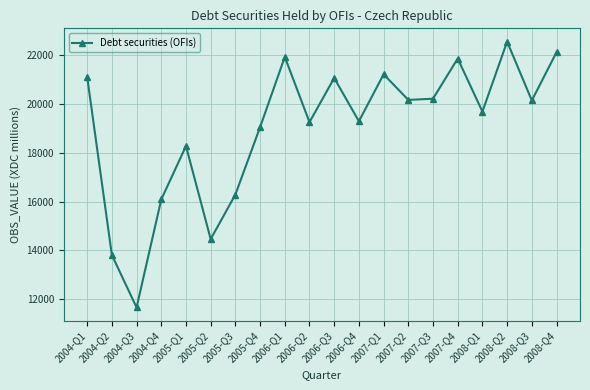

Approximately how many times larger is the value at 2004-Q2 compared to 2008-Q1?

0.7